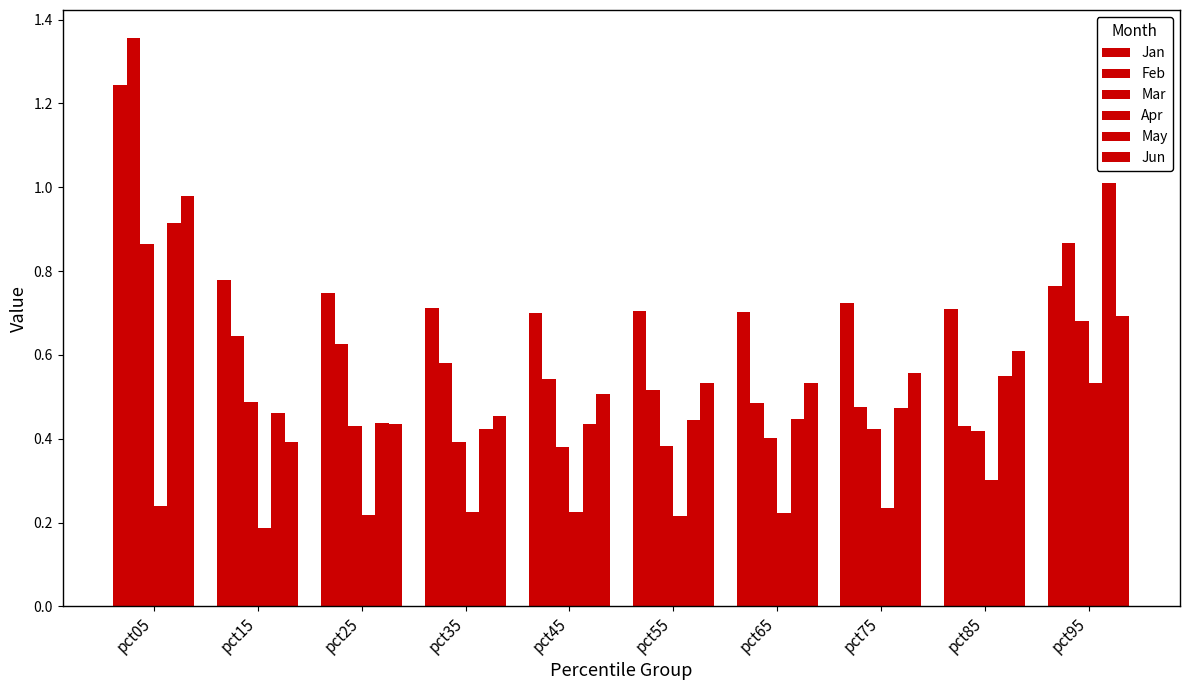

Rank the categories by May value from lowest to highest.

pct35, pct45, pct25, pct55, pct65, pct15, pct75, pct85, pct05, pct95